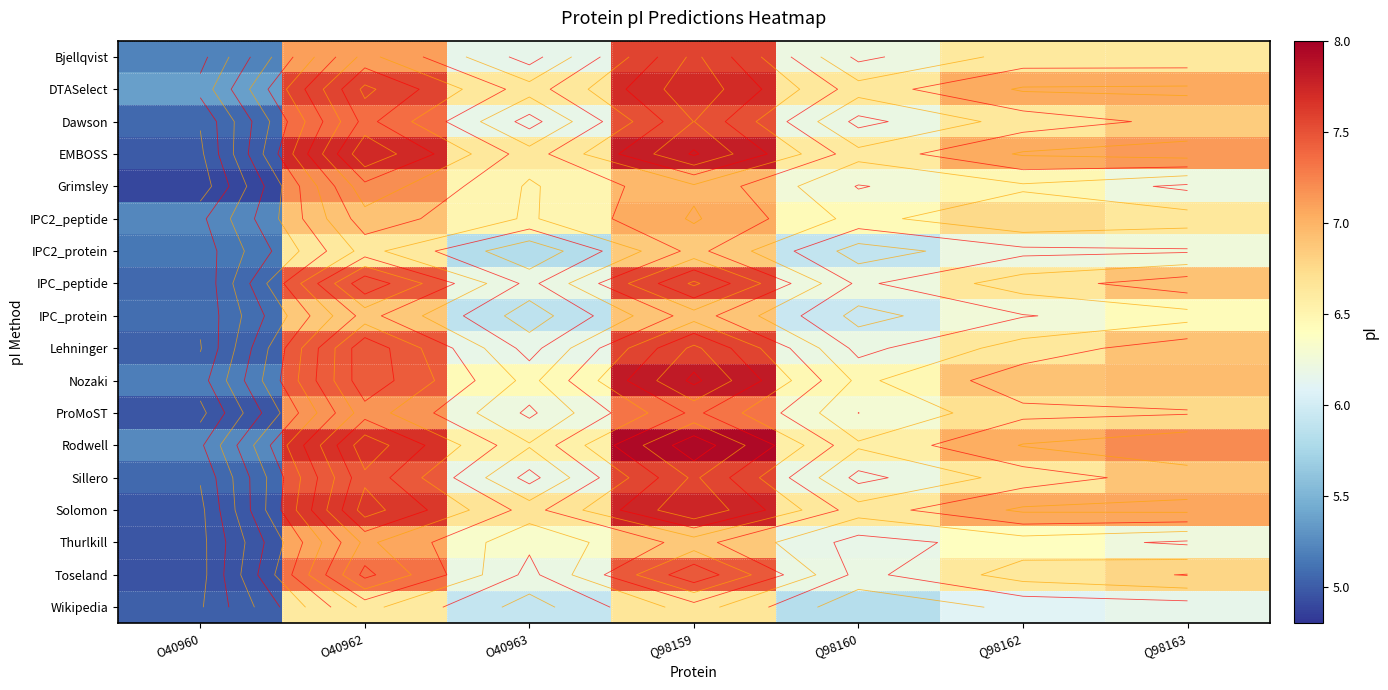

Read the IPC_peptide value at Q98163.

6.9